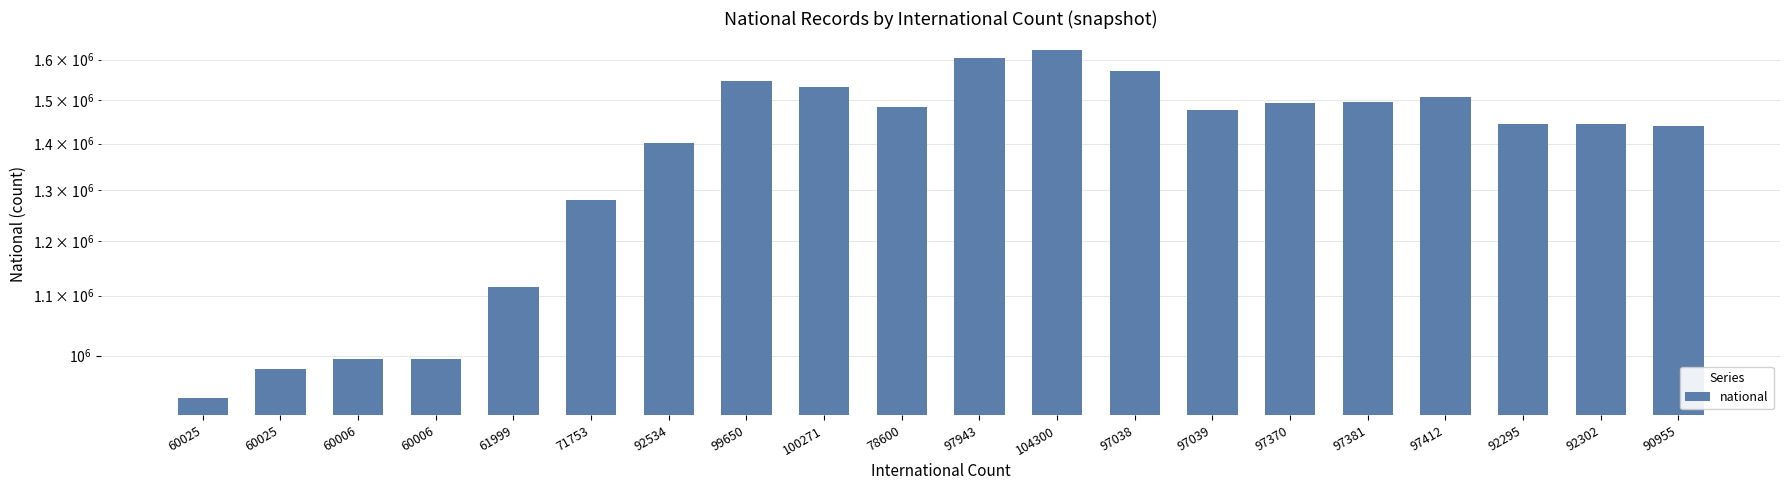

Count the number of values greater than 1476058.

9